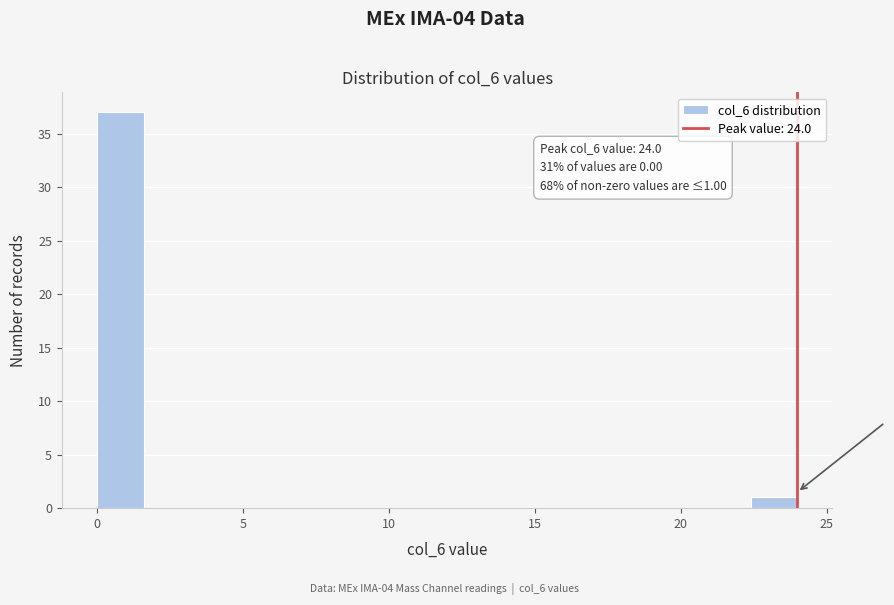

Read against the x-axis, roughly where is the centre of the tallest bar?

1.0